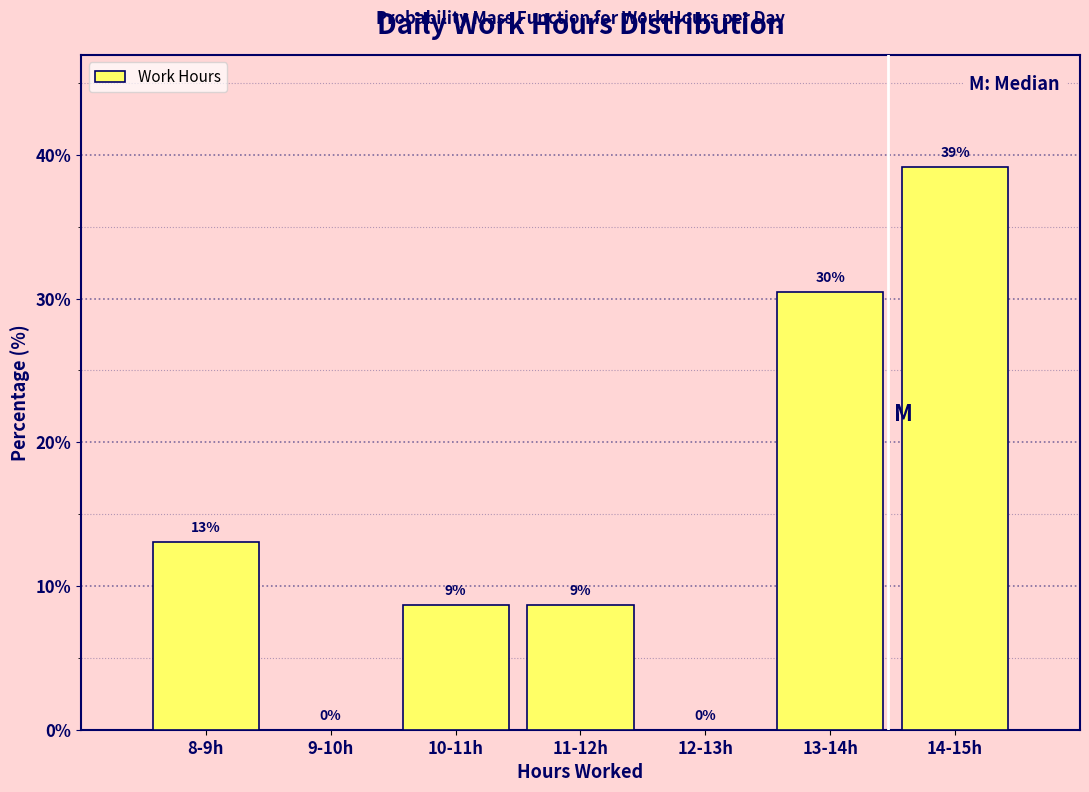

Where is the data nearest to the value 19?

8-9h